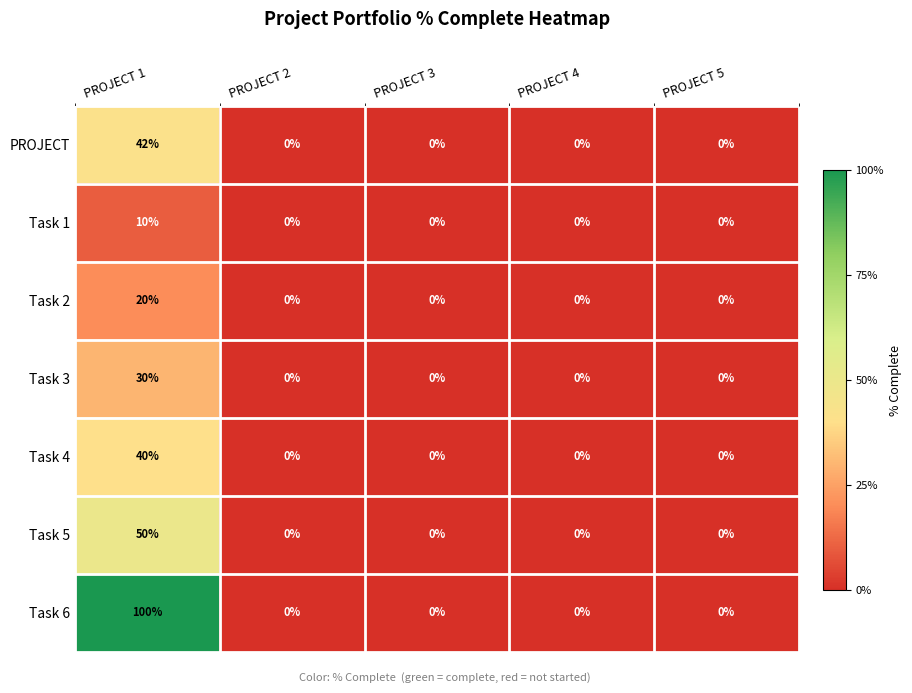

Is it true that Task 1 equals 6 at PROJECT 3?

False